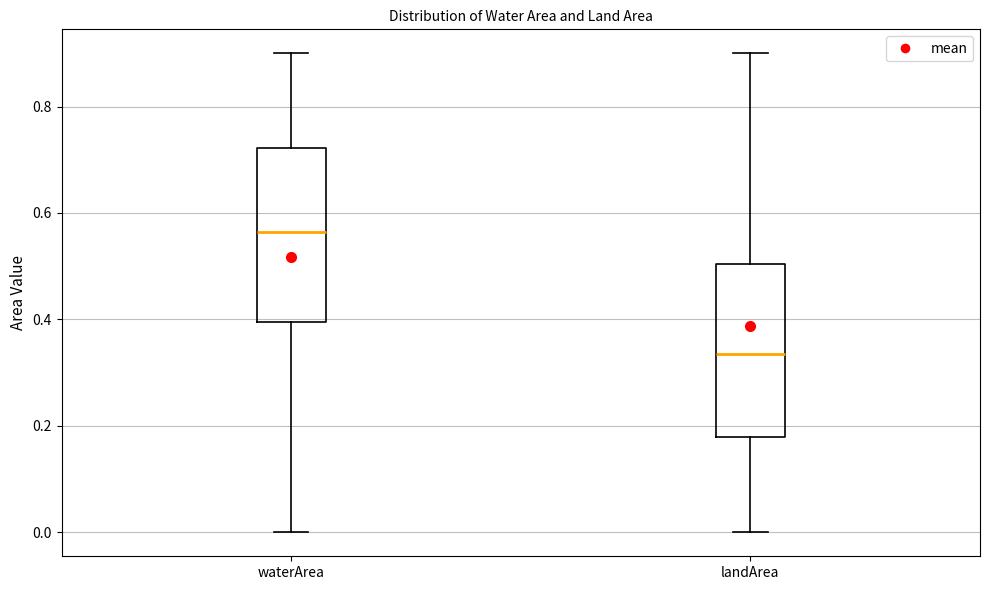

Which box has the highest median line?

waterArea